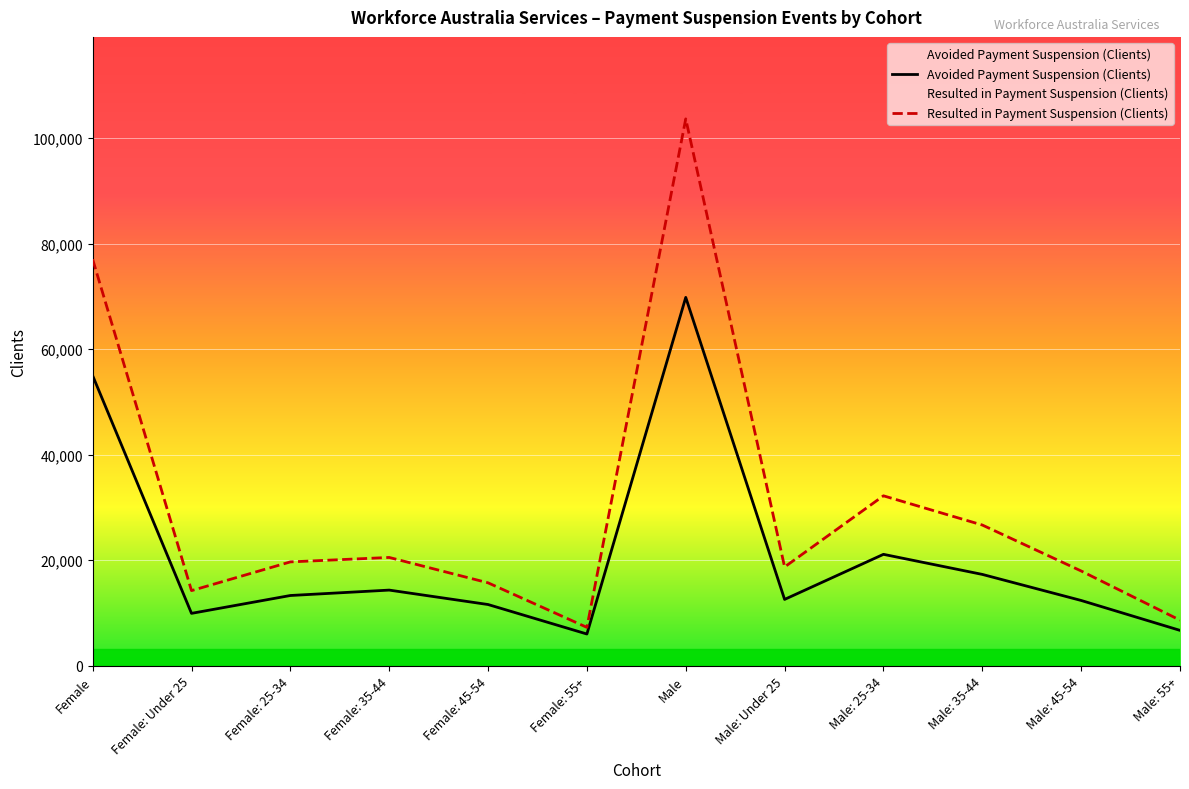

At which label does Avoided Payment Suspension (Clients) first exceed 13285?

Female